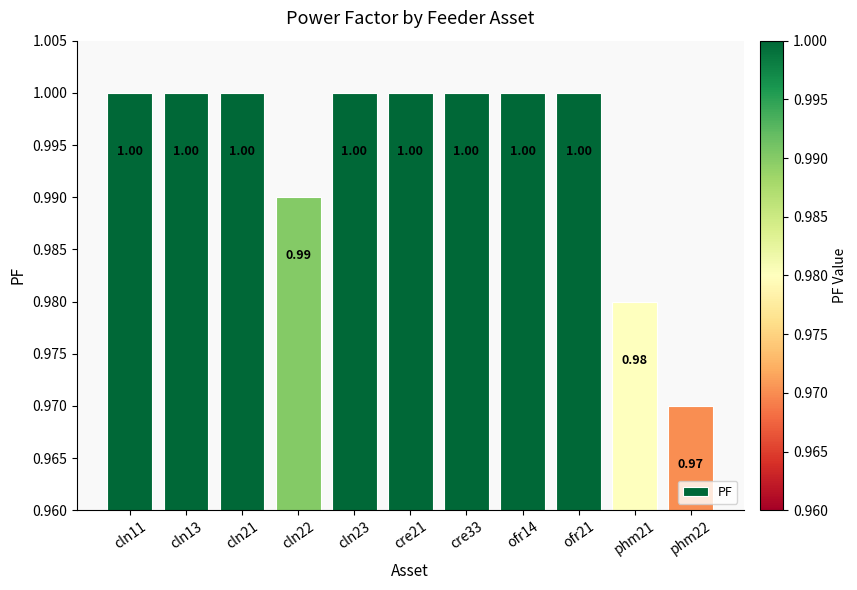

Which category has the lowest value across all series?

phm22